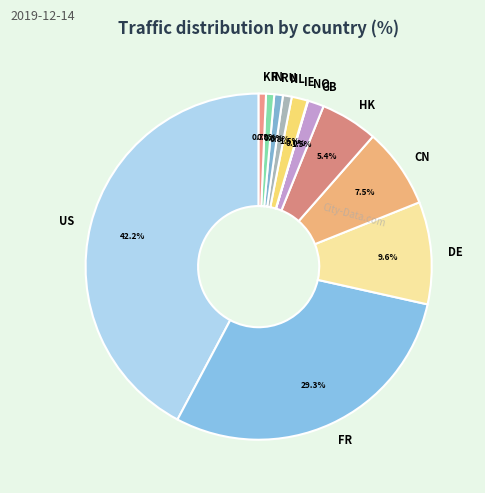

Does DE represent more than half of the total?

No